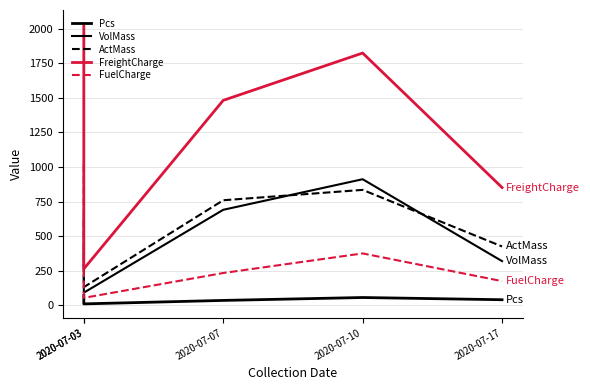

What are all the series names shown in the legend?

Pcs, VolMass, ActMass, FreightCharge, FuelCharge